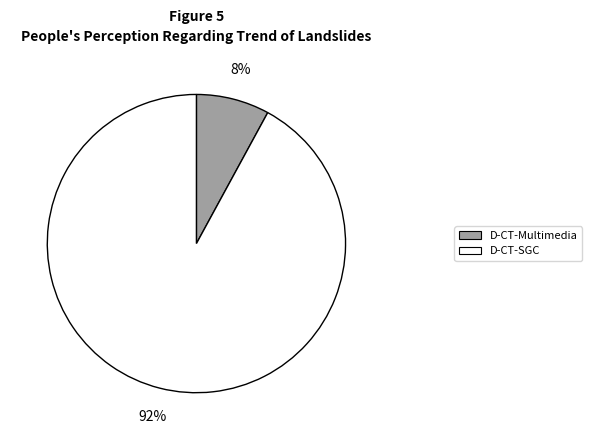

How many slices are in this pie chart?

2